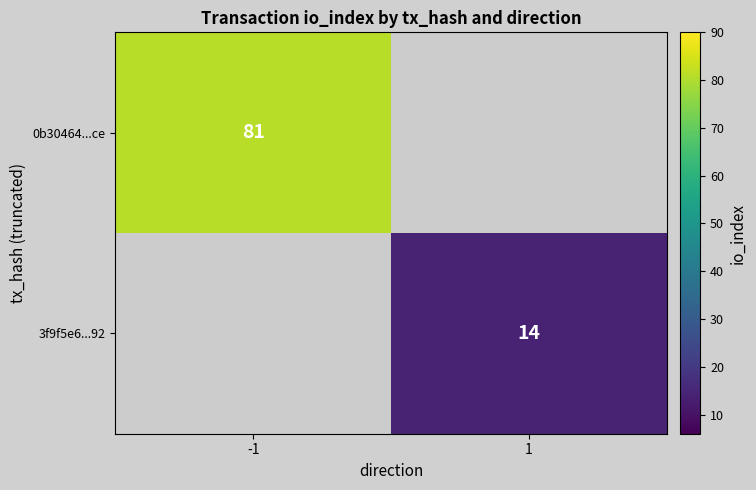

Is the value of 0b30464...ce at -1 greater than the value of 3f9f5e6...92 at 1?

Yes